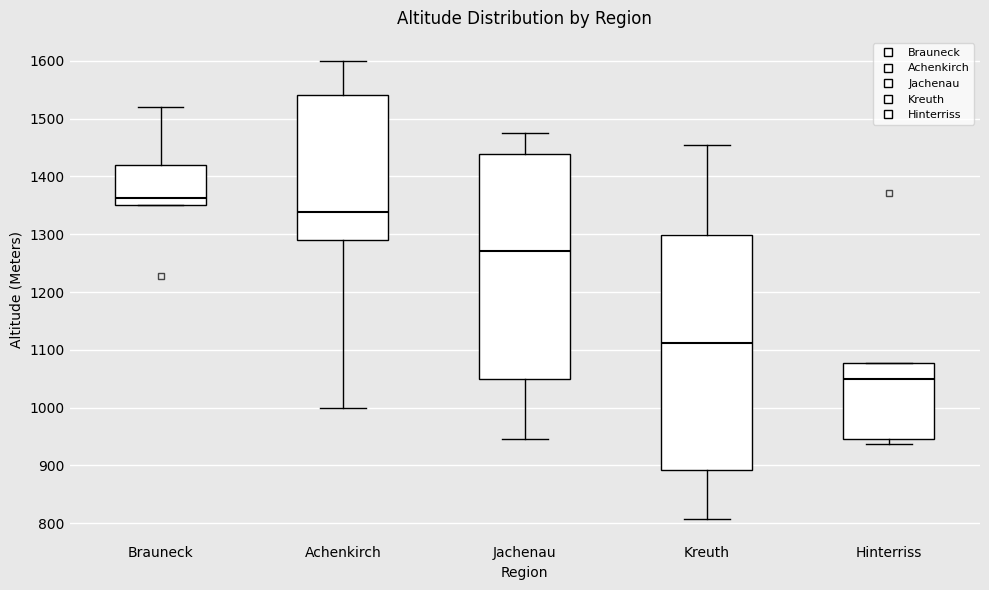

Which box has the highest median line?

Brauneck